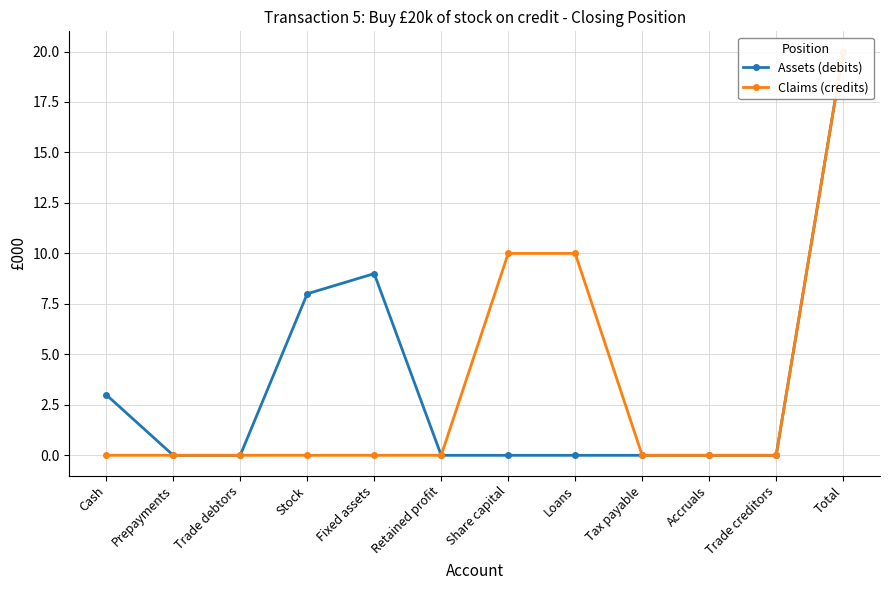

What is the label of the 3rd point from the right?

Accruals